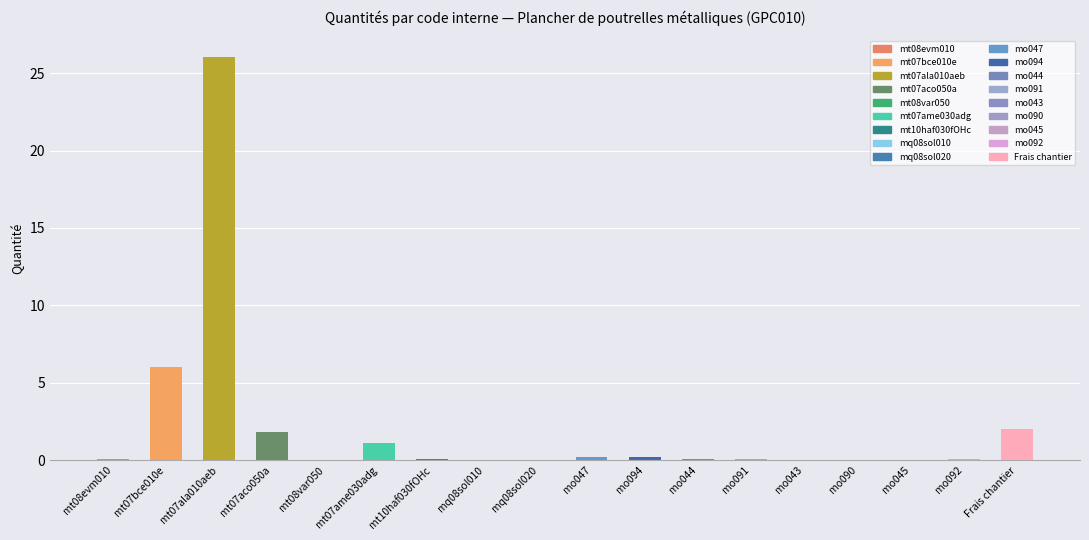

How many distinct data groups are displayed?

1